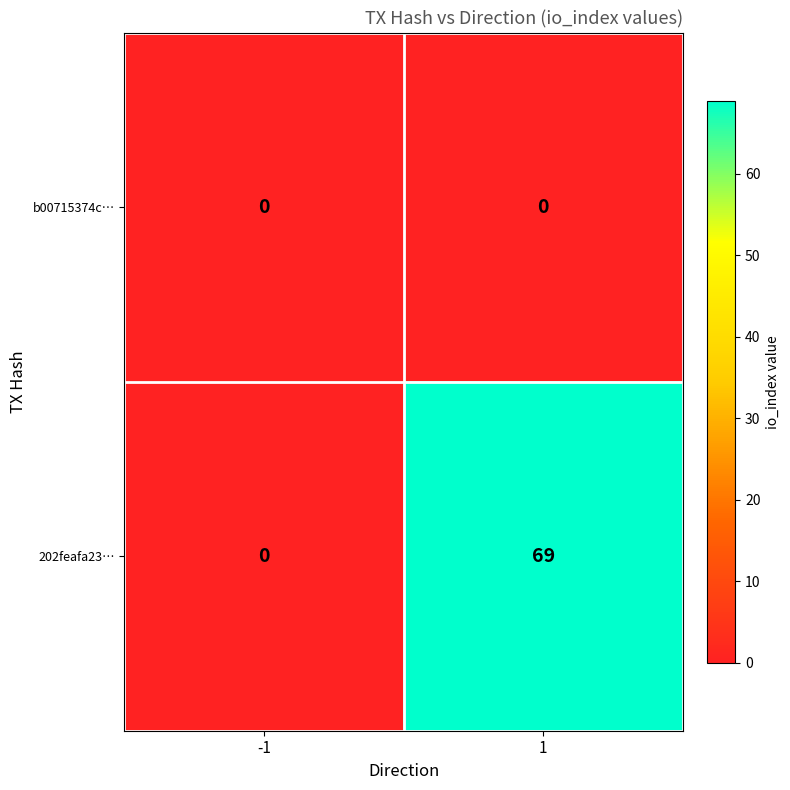

Is it true that b00715374c… equals 0 at 1?

True